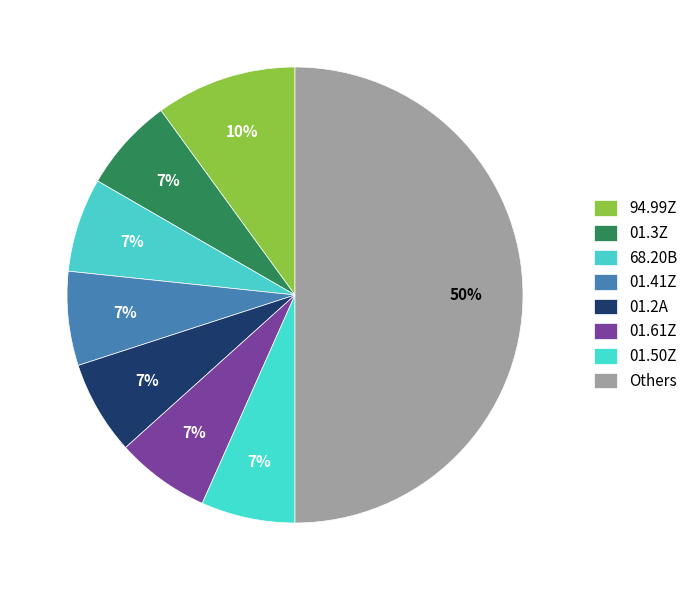

How many segments does this pie chart have?

8